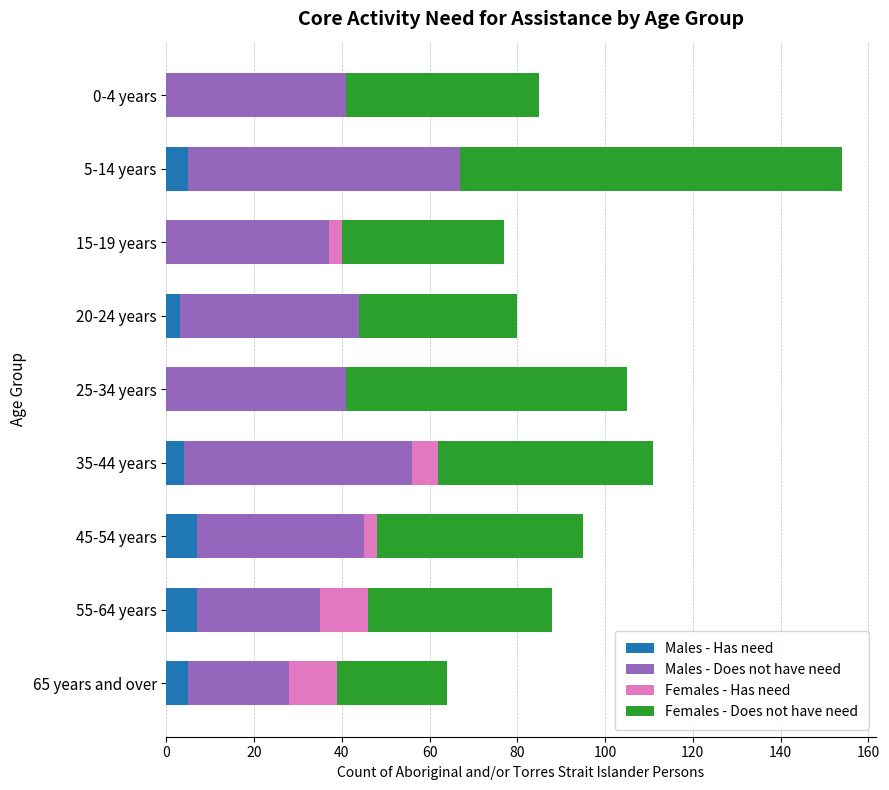

The Males - Has need series shows 4 at 35-44 years. True or false?

True